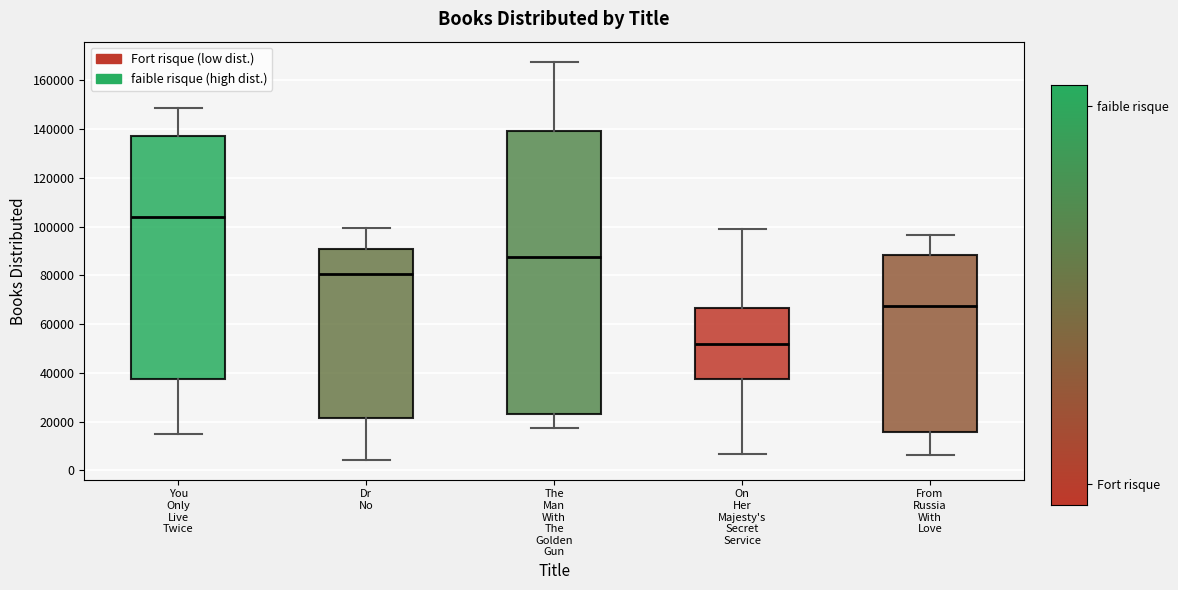

Reading left to right, read every box against the y-axis: the position of its median line, the range the box covers, and the ends of its whiskers. The values are not printed on the chart, so give them approximately, as read against the axis.

You Only Live Twice: median 104000, box 38000 to 138000, whiskers 16000 to 148000
Dr No: median 80000, box 22000 to 90000, whiskers 4000 to 100000
The Man With The Golden Gun: median 88000, box 24000 to 140000, whiskers 18000 to 168000
On Her Majesty's Secret Service: median 52000, box 38000 to 66000, whiskers 6000 to 100000
From Russia With Love: median 68000, box 16000 to 88000, whiskers 6000 to 96000